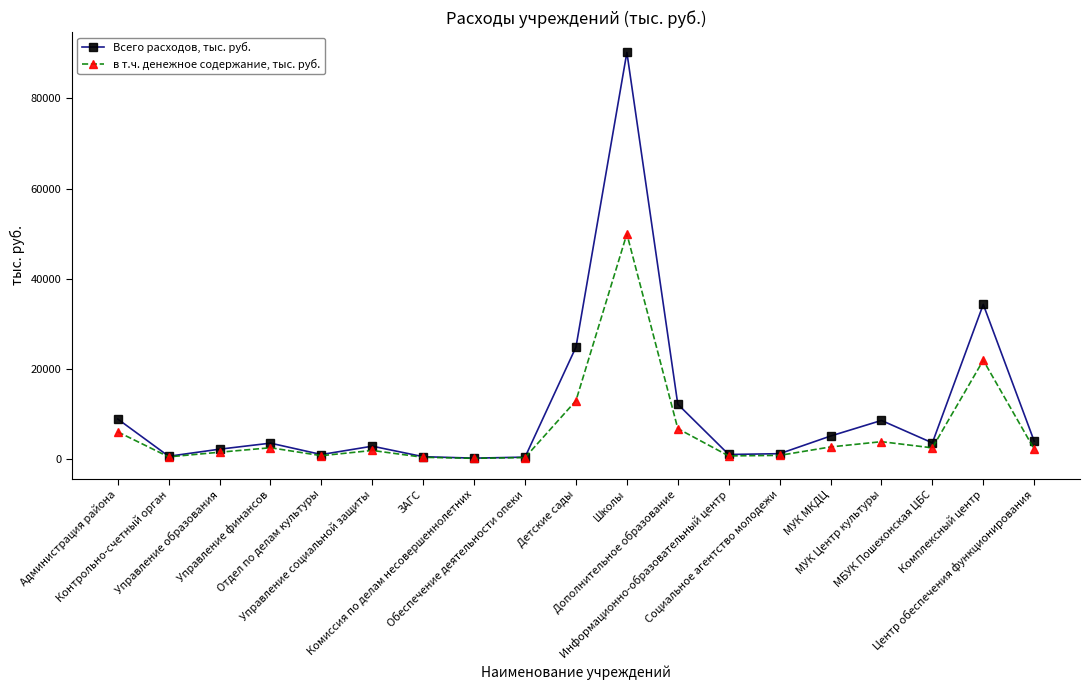

What is the maximum value shown in the chart?

90232